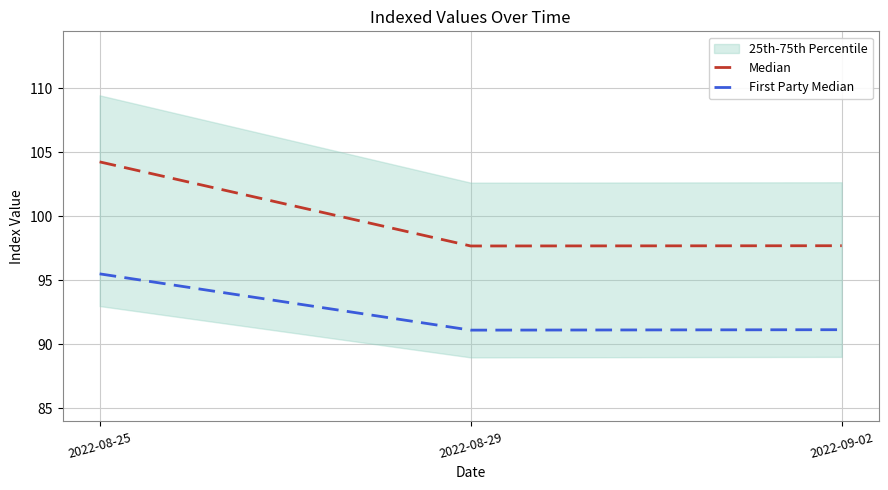

Which category has the highest value in the Median series?

2022-08-25